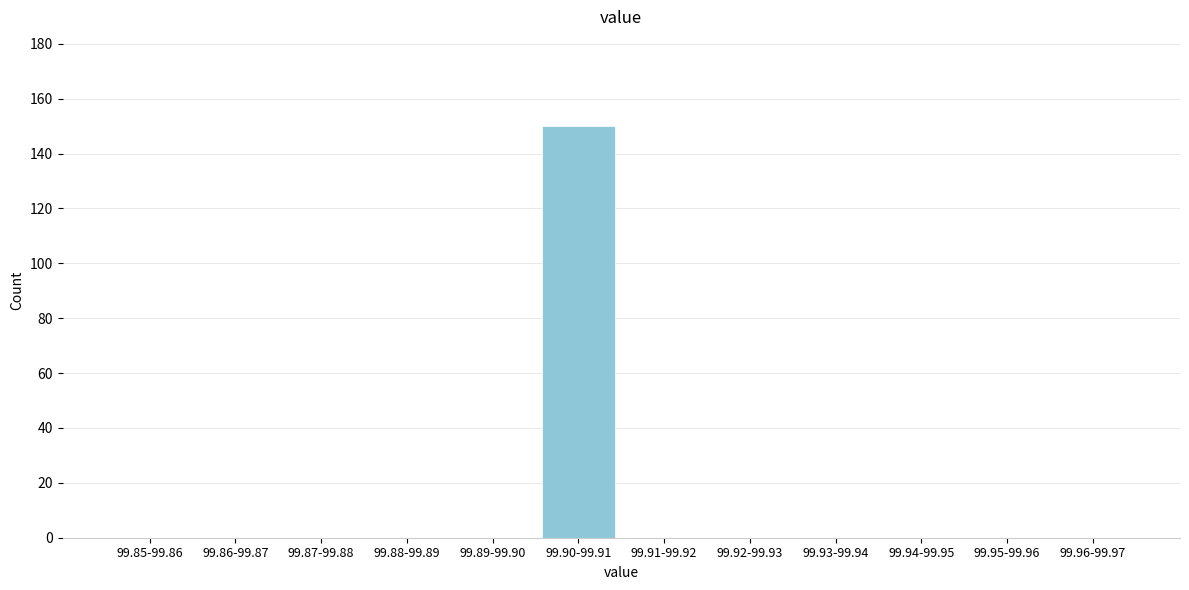

Reading left to right, what are all the values shown in this chart?

99.85-99.86=0	99.86-99.87=0	99.87-99.88=0	99.88-99.89=0	99.89-99.90=0	99.90-99.91=150	99.91-99.92=0	99.92-99.93=0	99.93-99.94=0	99.94-99.95=0	99.95-99.96=0	99.96-99.97=0